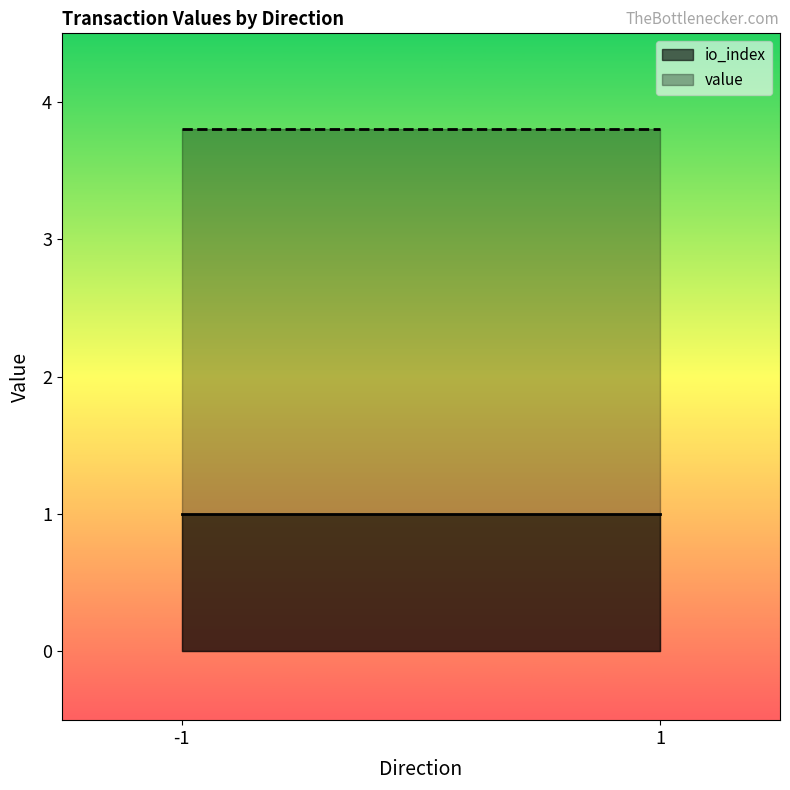

Reading left to right, what are all the values shown in this chart?

io_index: -1=1.0	1=1.0
value: -1=3.8	1=3.8